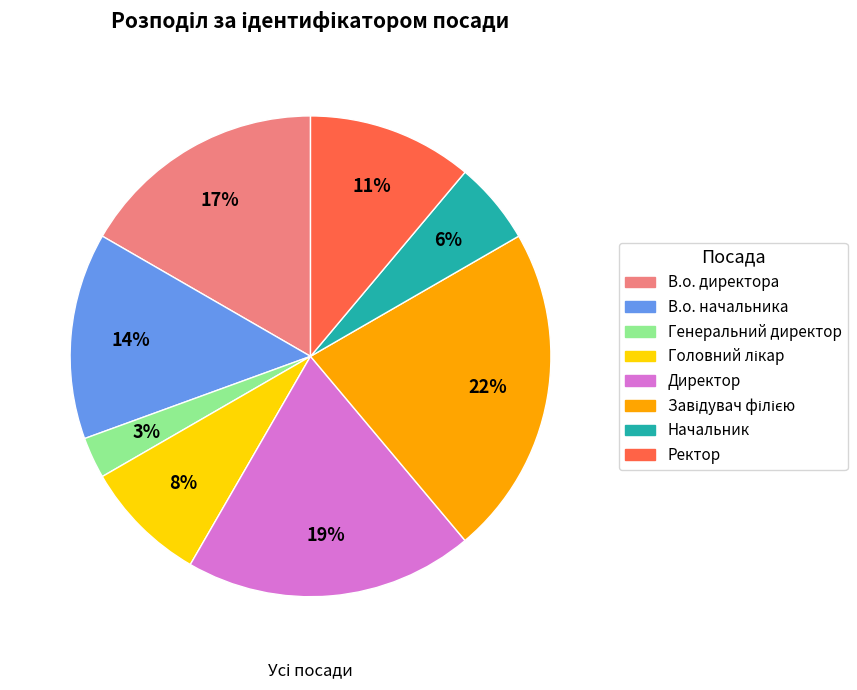

Between Директор and В.о. начальника, which is larger?

Директор